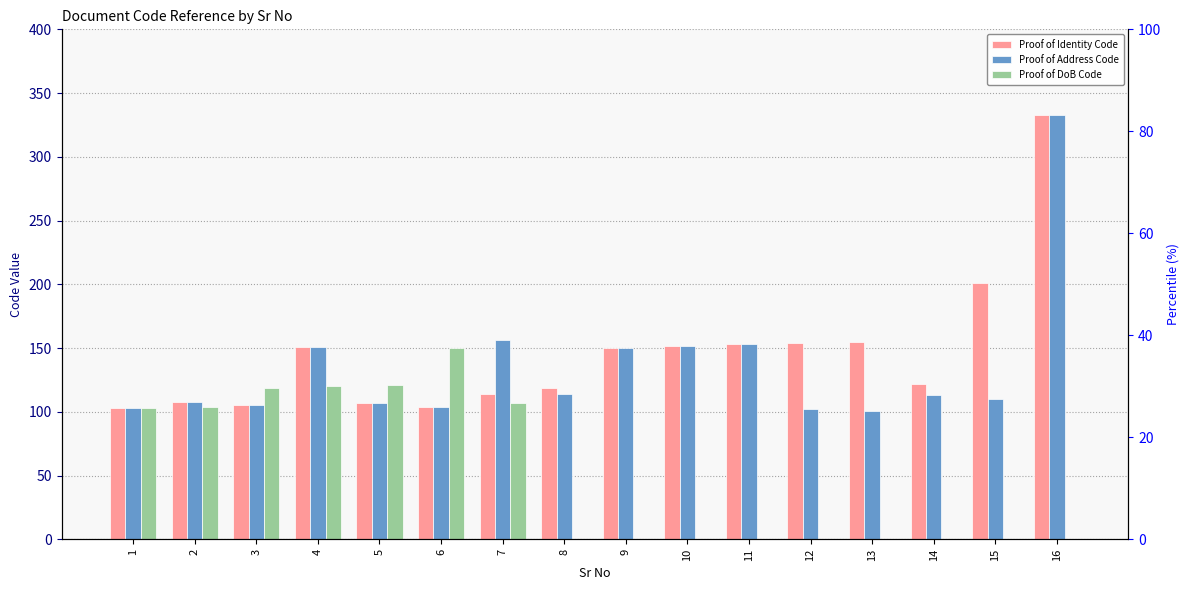

What is the difference between the Proof of Identity Code values at 5 and 11?

46